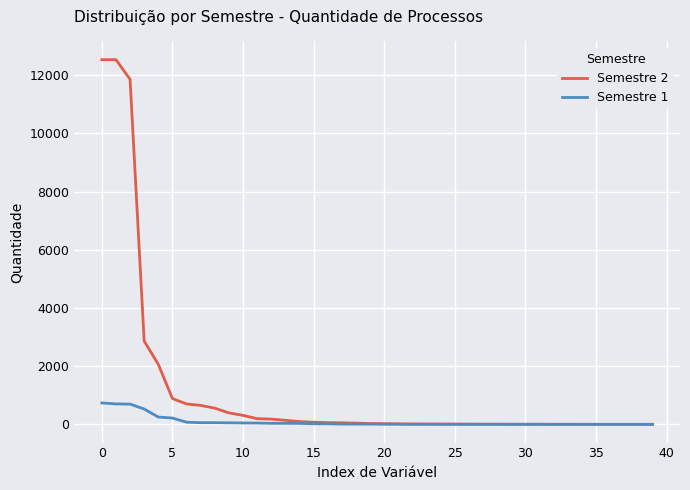

Which series has the widest spread of values?

Semestre 2